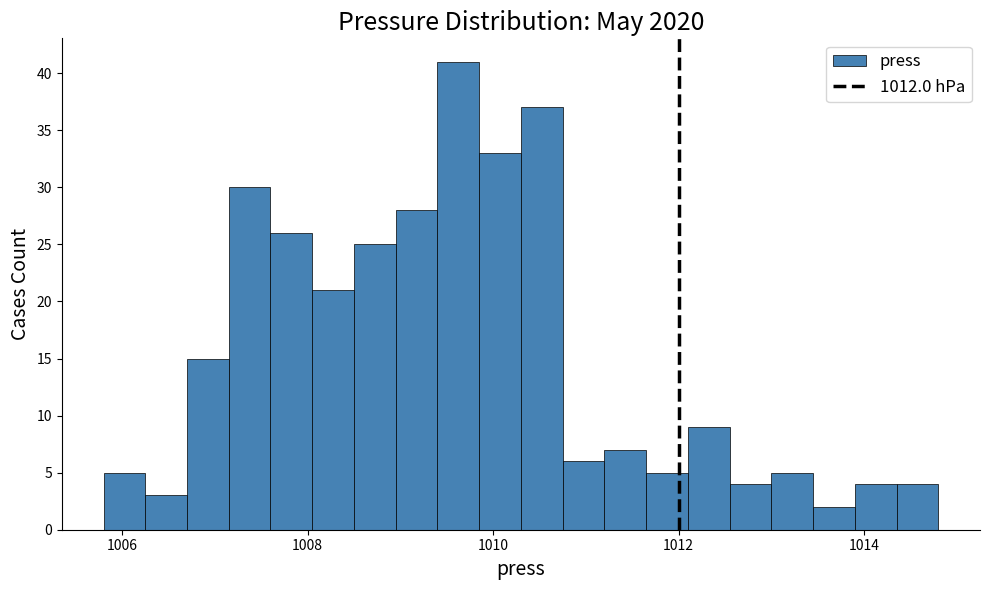

Around what value on the x-axis is the tallest bar? Give the approximate position of its centre, as read against the axis.

1009.6